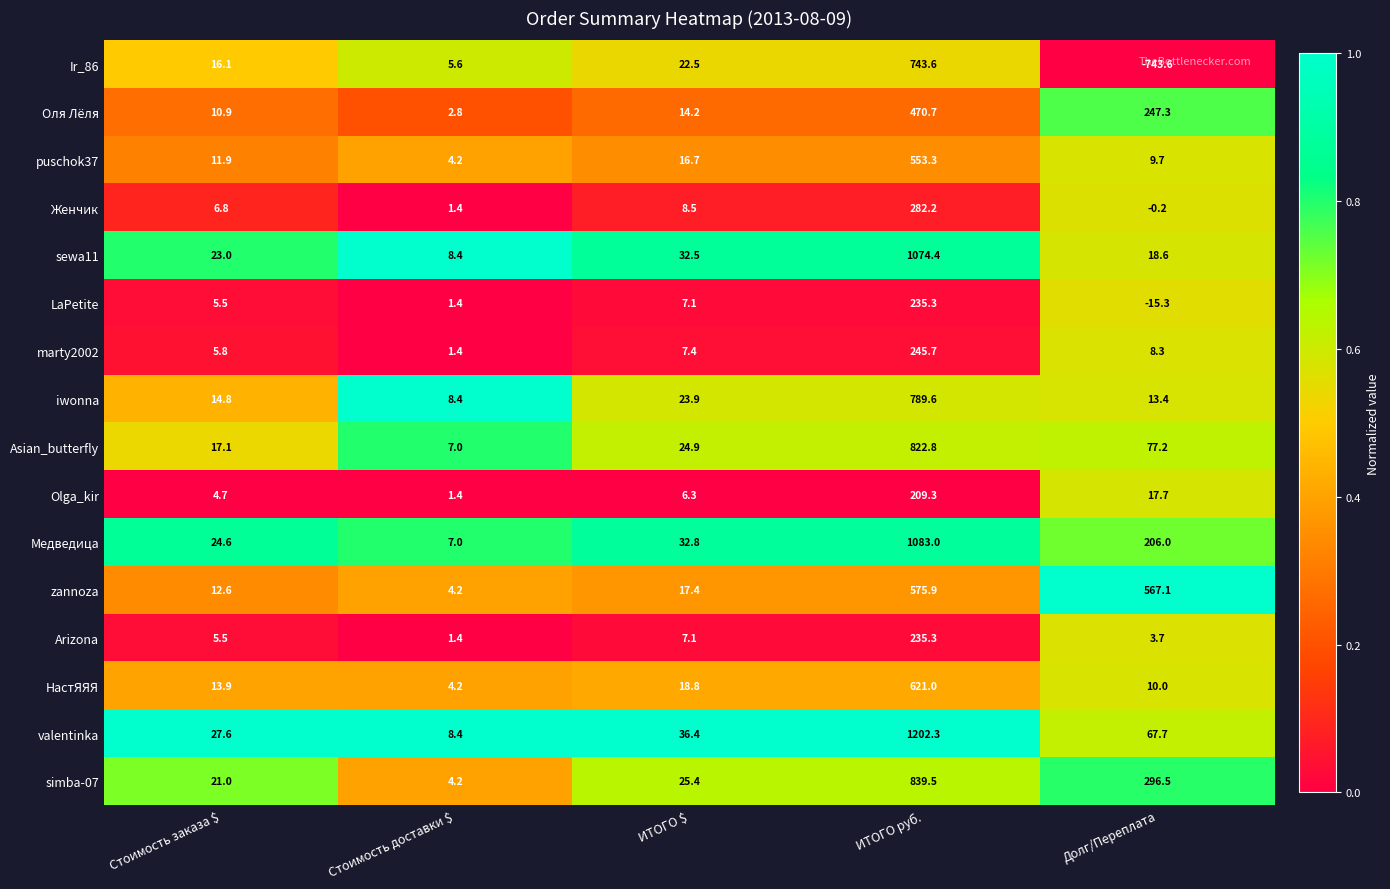

At which category is the sum across all series the highest?

ИТОГО руб.